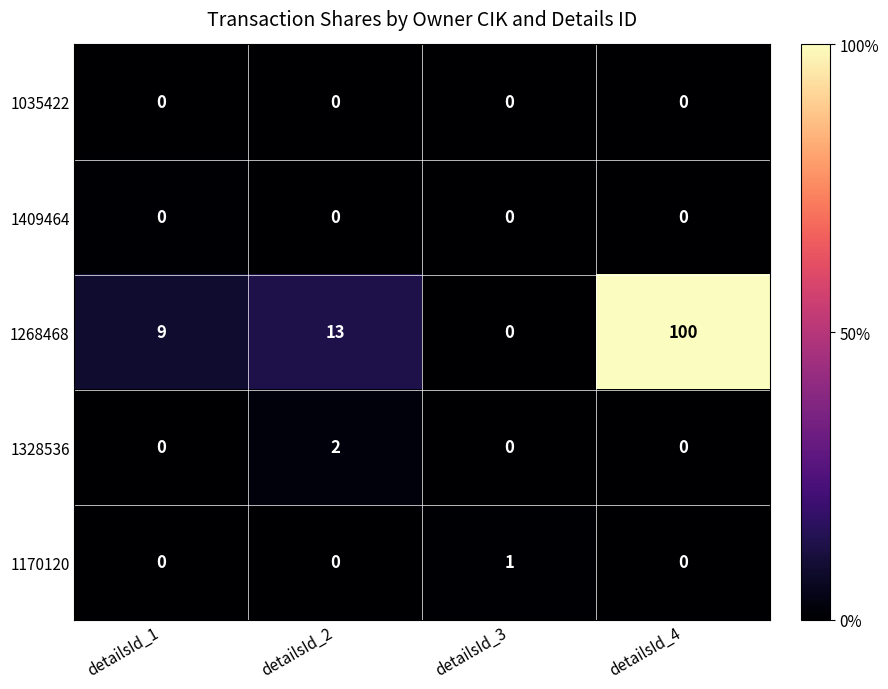

At which category is the sum across all series the highest?

detailsId_4